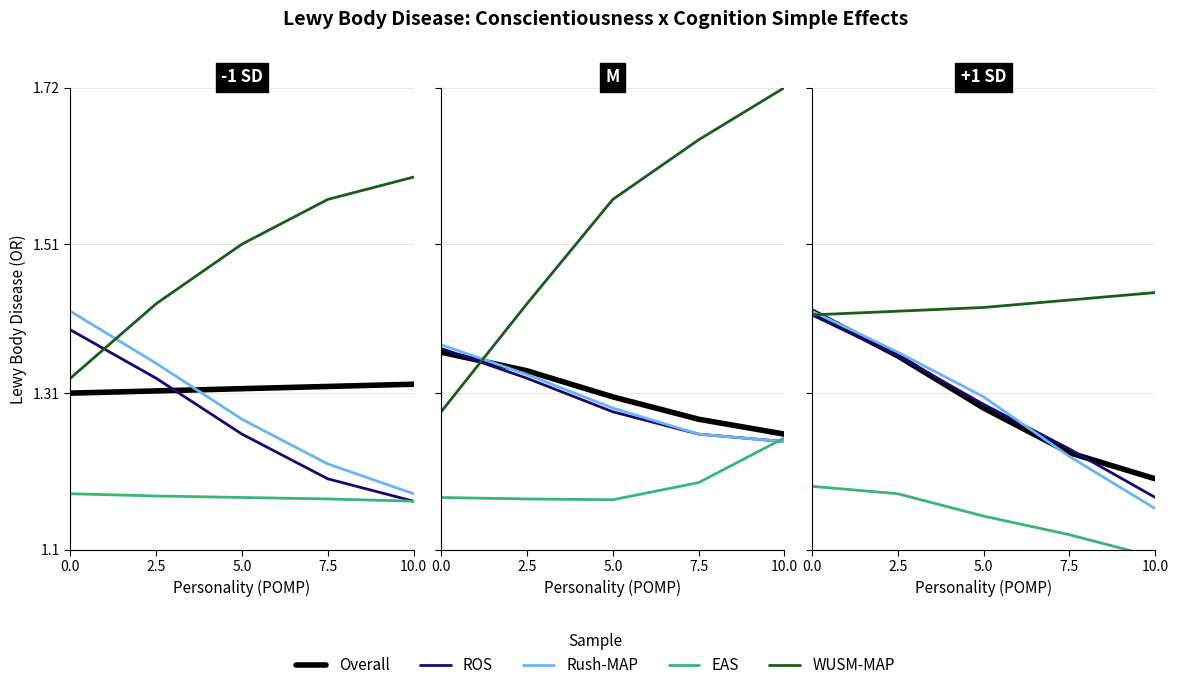

Which label corresponds to the smallest value in the chart?

10.0